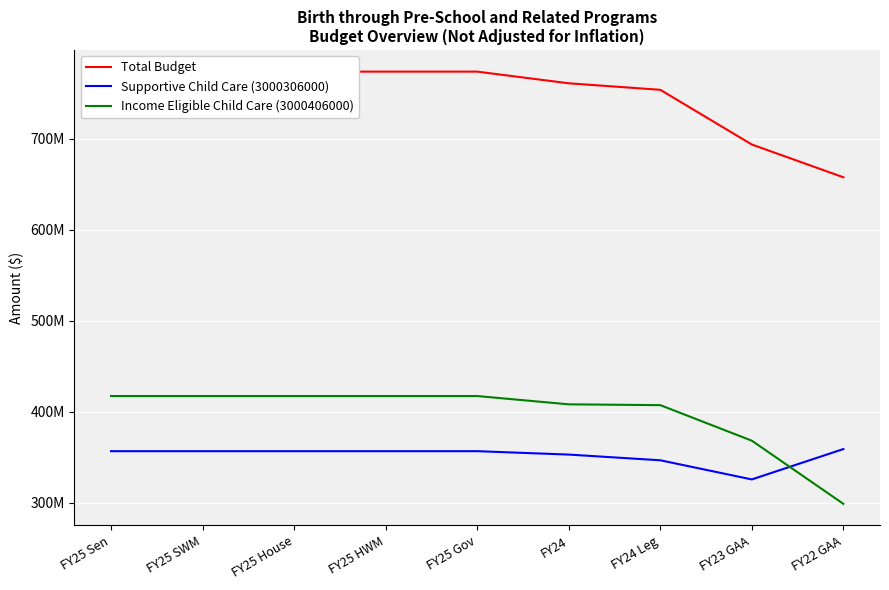

True or false: Supportive Child Care (3000306000) and Total Budget intersect in this chart.

False